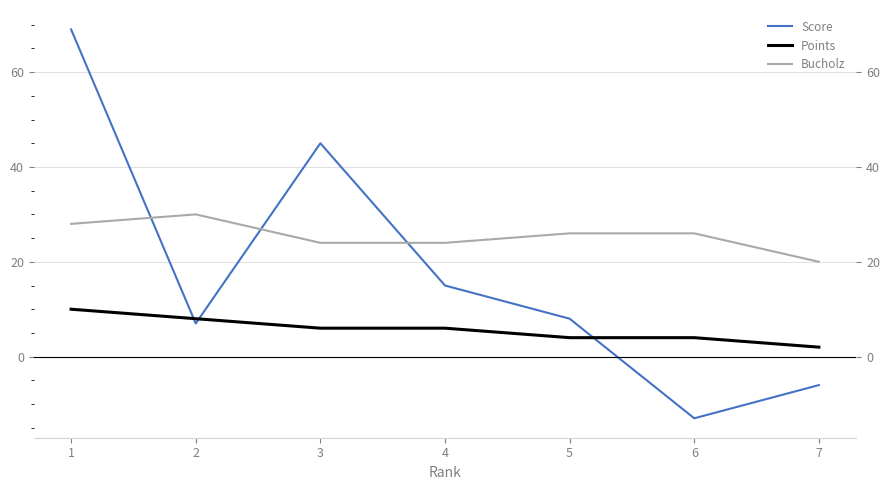

Where is the first local minimum for Score?

2